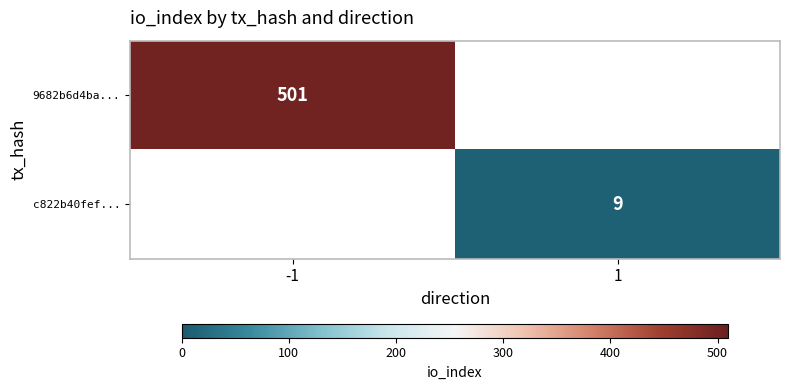

True or false: 9682b6d4ba... has a value of 852 at -1.

False